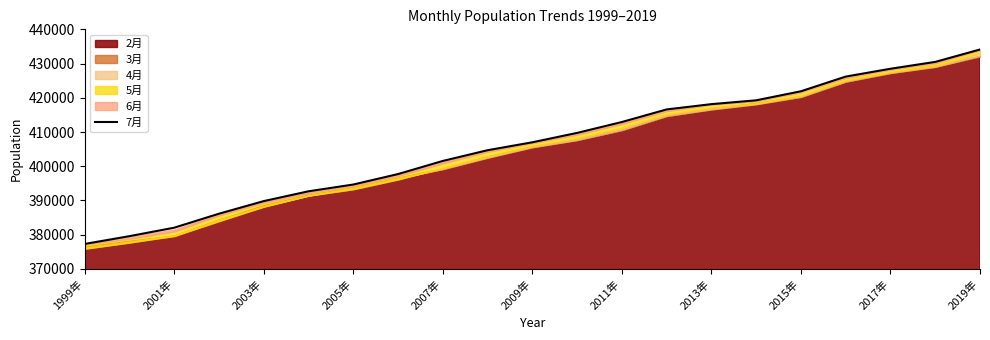

Does the chart have visible grid lines?

No